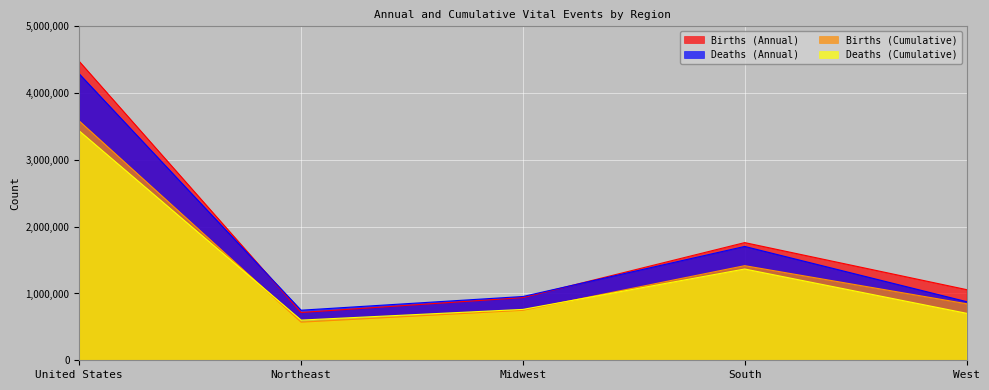

Which category has the lowest value in the Deaths (Cumulative) series?

Northeast